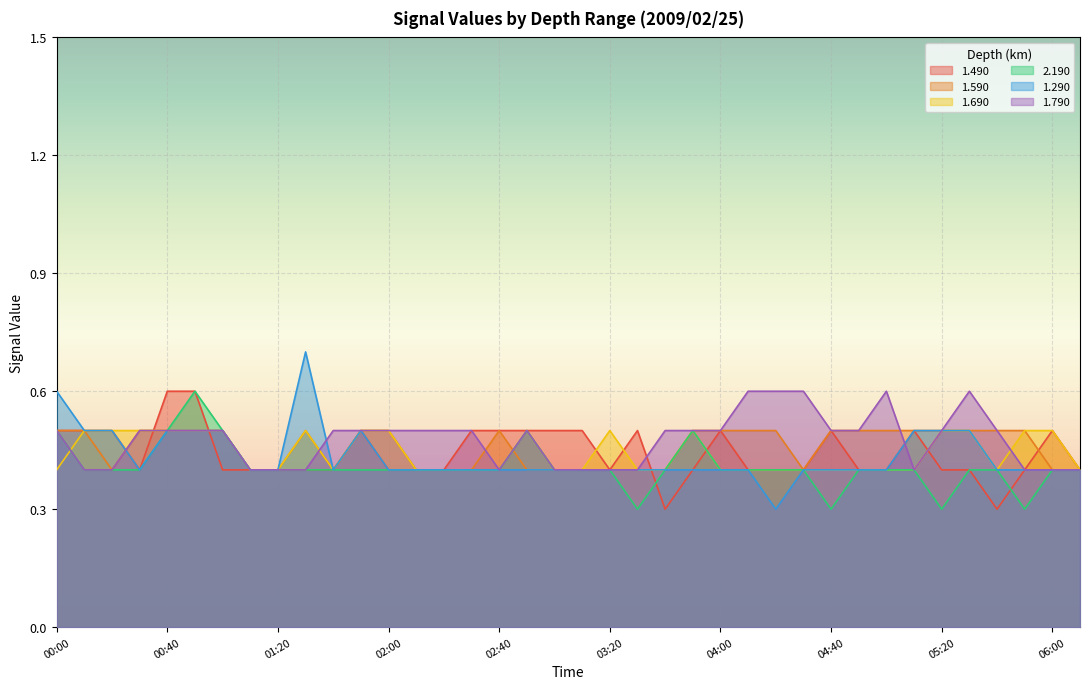

What is the greatest value displayed?

0.7